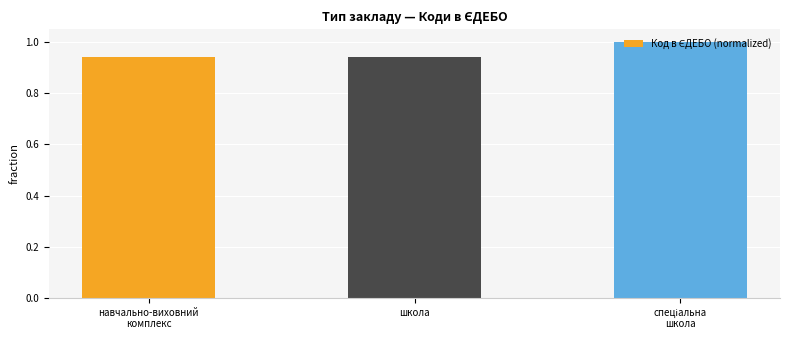

How many bars are there in total?

3